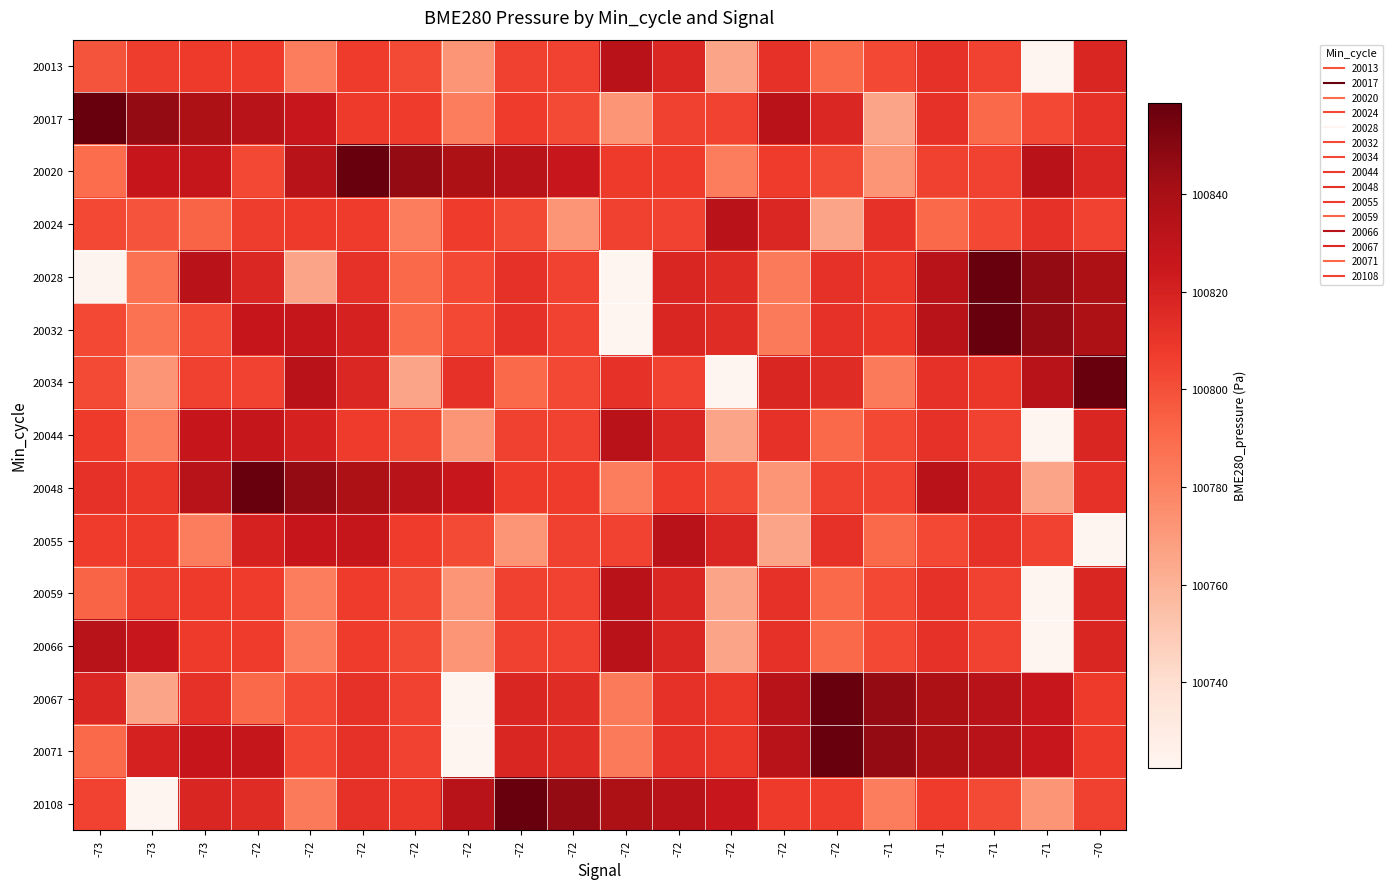

Between -71 and -72, which is larger?

-72